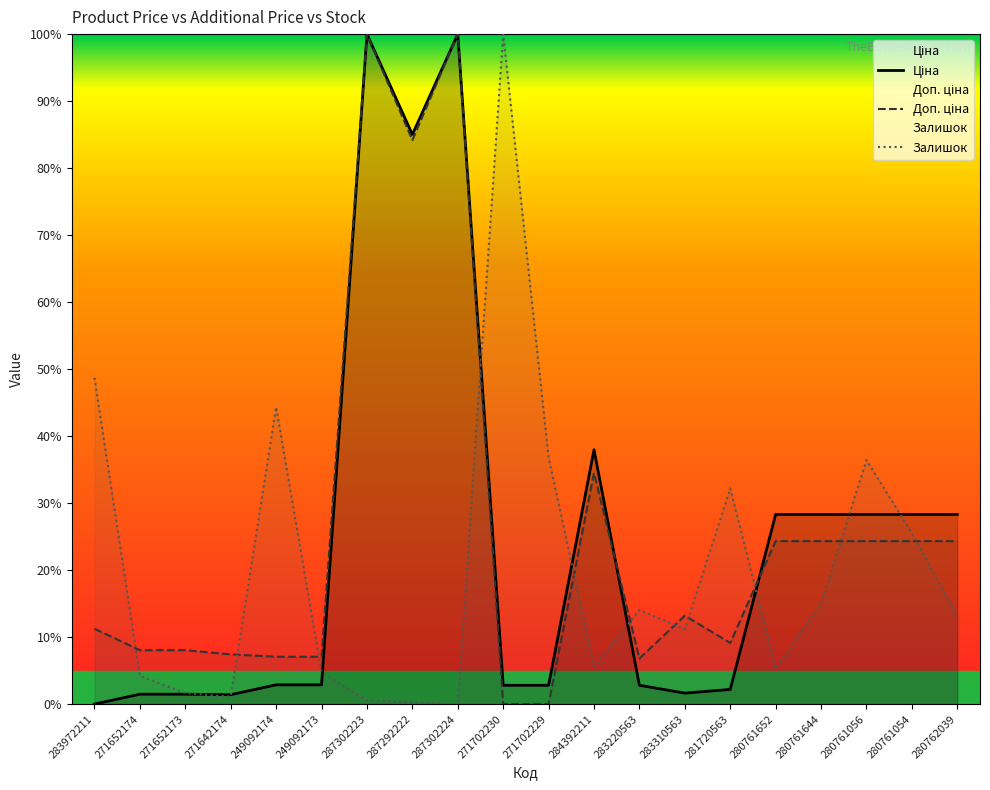

Does the chart have visible grid lines?

No